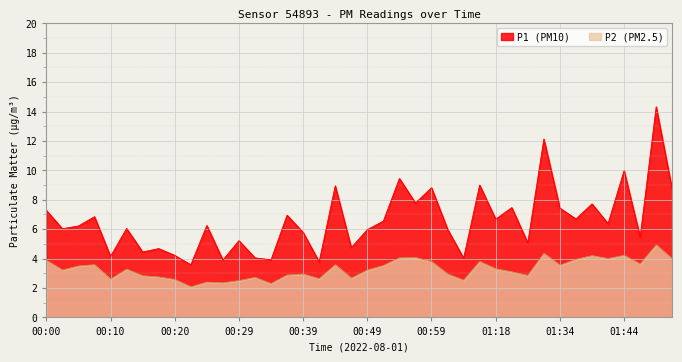

Which label corresponds to the largest value in the chart?

01:49